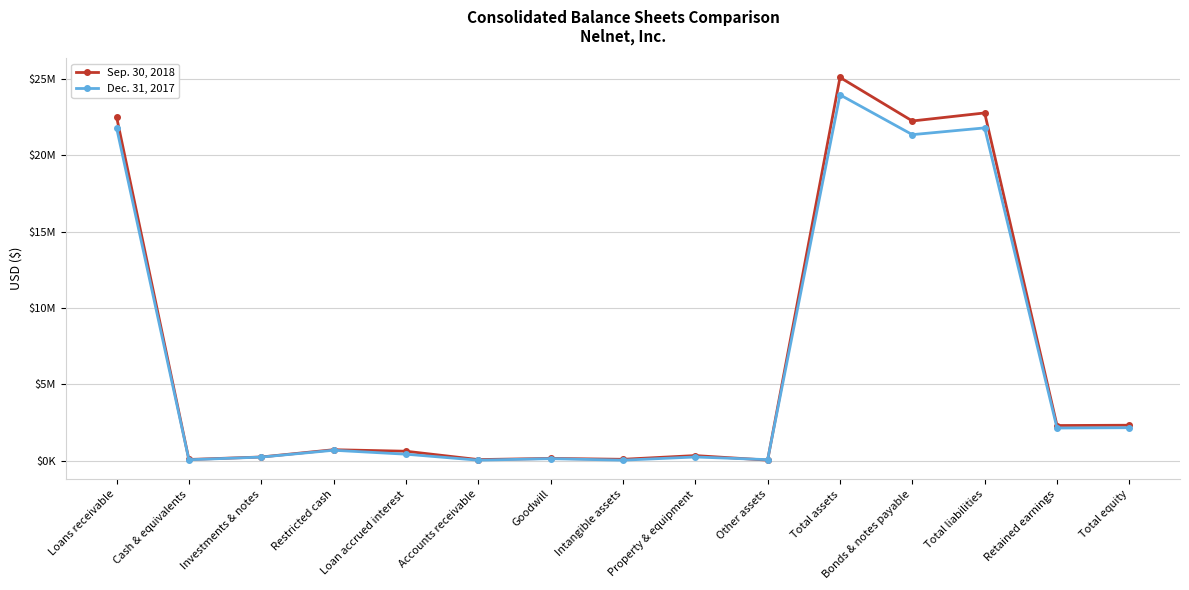

What are all the series names shown in the legend?

Sep. 30, 2018, Dec. 31, 2017